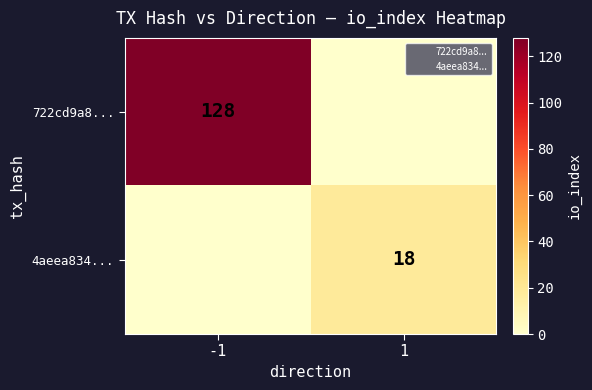

Rank the series by their maximum value, from highest to lowest.

722cd9a8..., 4aeea834...